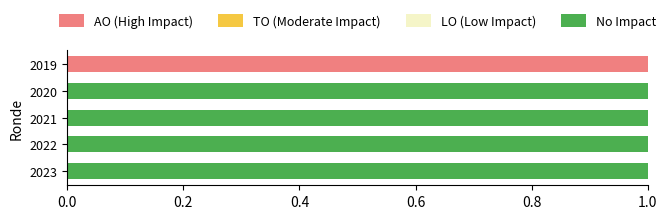

Count the number of data series in this chart.

2